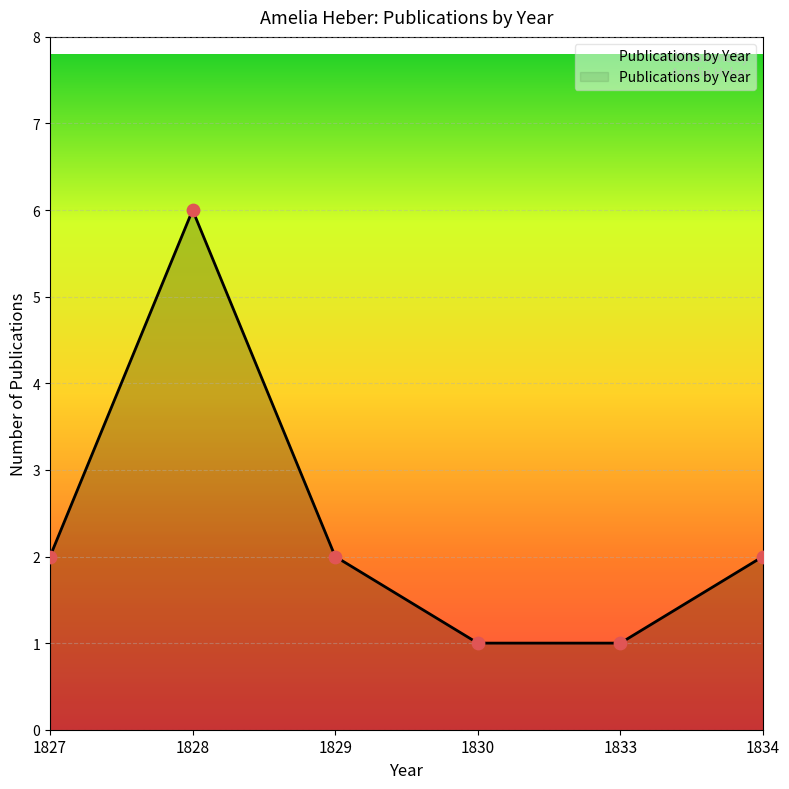

What is the ratio of the value at 1829 to the value at 1834?

1.0